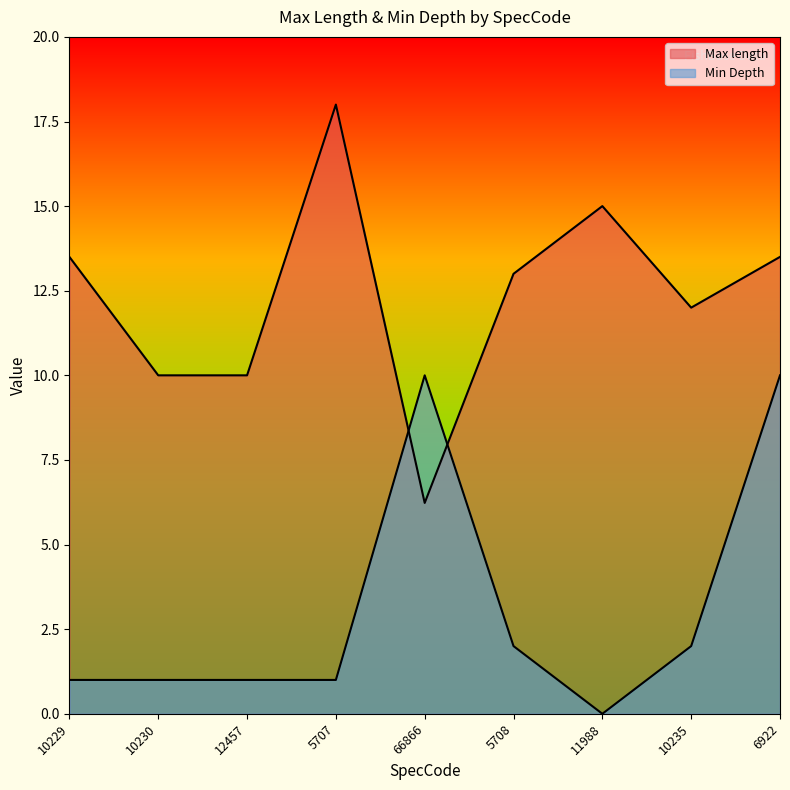

Reading right to left, list all the values displayed in this chart.

Max length: 6922=13.5	10235=12.0	11988=15.0	5708=13.0	66866=6.2	5707=18.0	12457=10.0	10230=10.0	10229=13.5
Min Depth: 6922=10.0	10235=2.0	11988=0.0	5708=2.0	66866=10.0	5707=1.0	12457=1.0	10230=1.0	10229=1.0